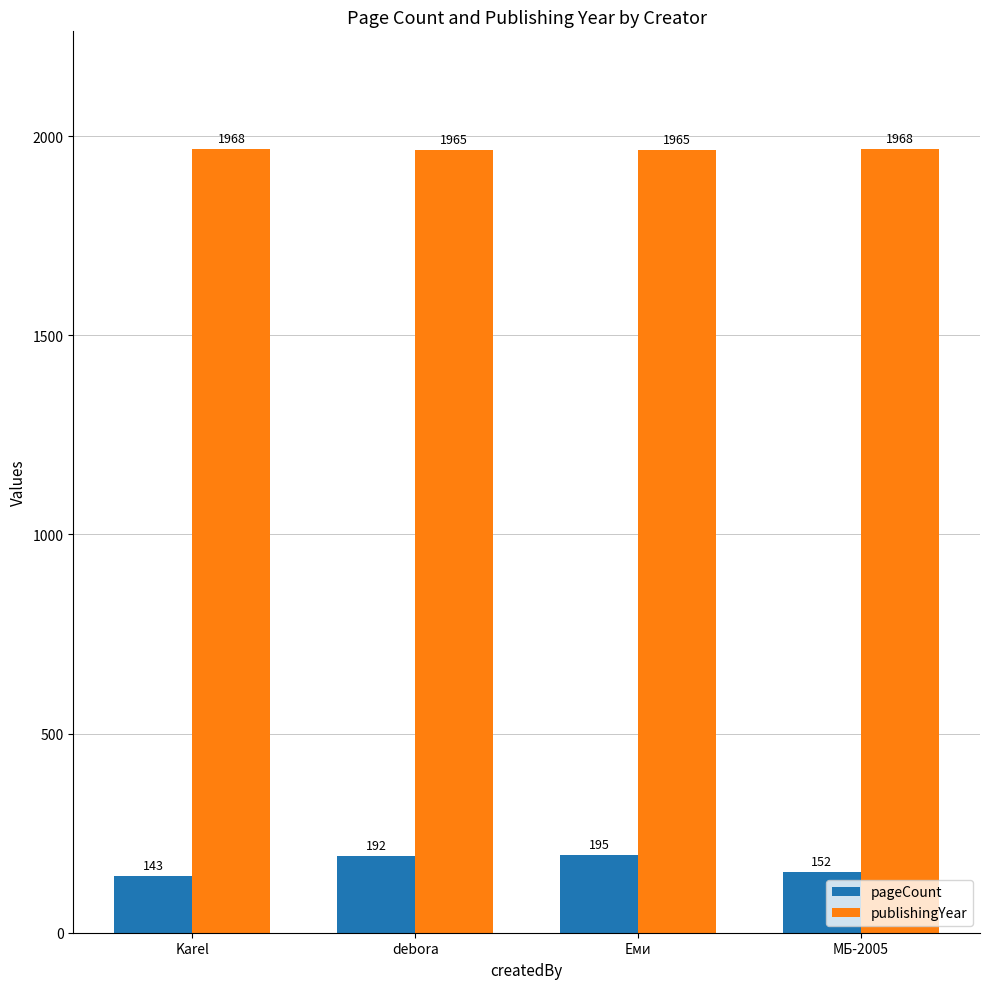

What is the difference between the maximum and minimum values in the publishingYear series?

3.2